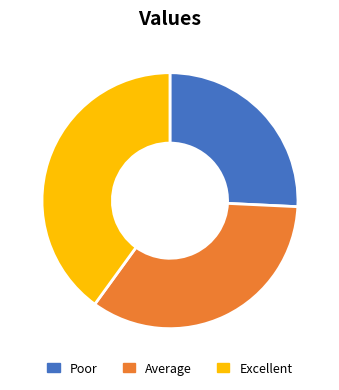

Which has a higher value, Excellent or Poor?

Excellent